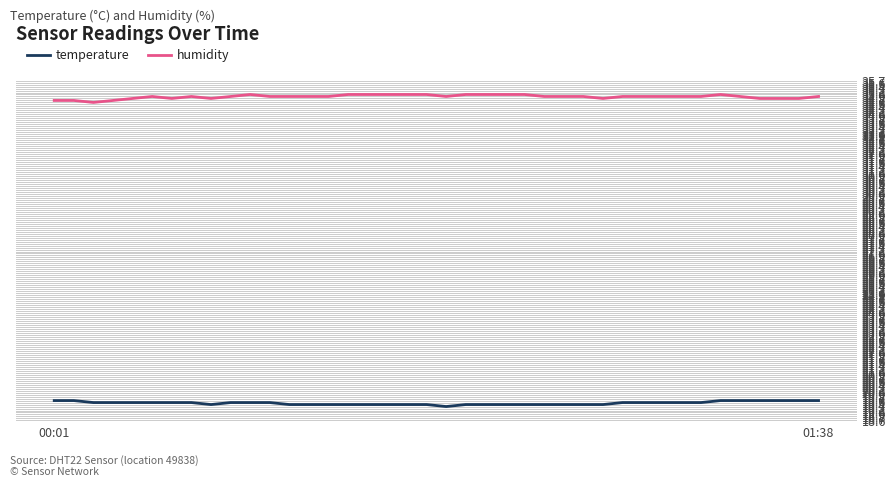

What is the difference between the maximum and minimum values in the temperature series?

0.3